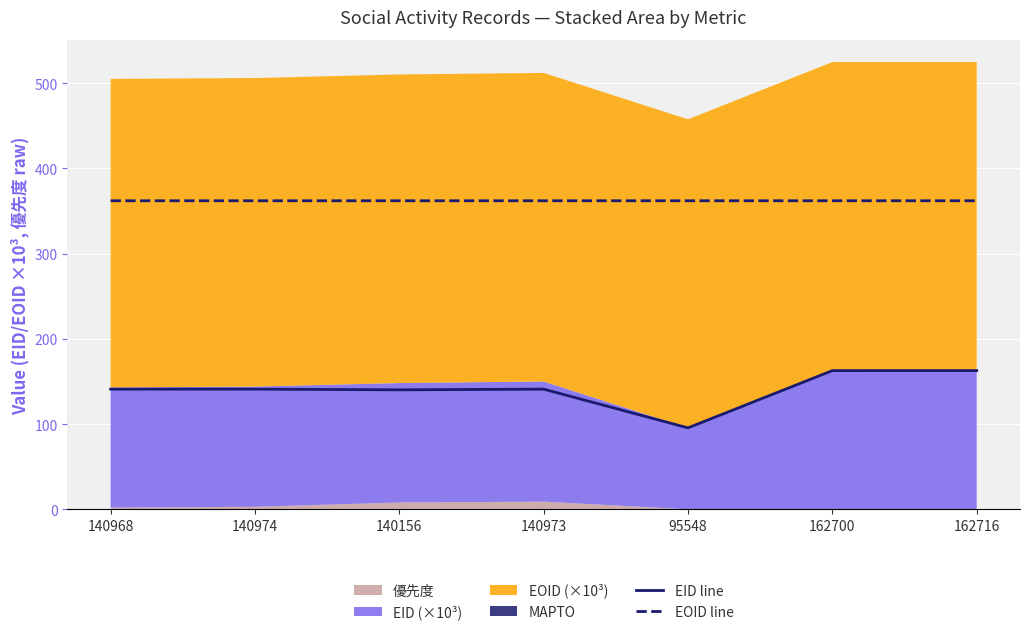

Which has a higher value, 140156 or 162716?

162716